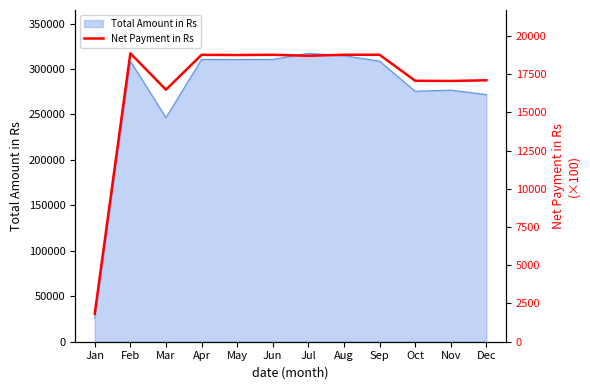

What is the minimum value shown in the chart?

1829.0